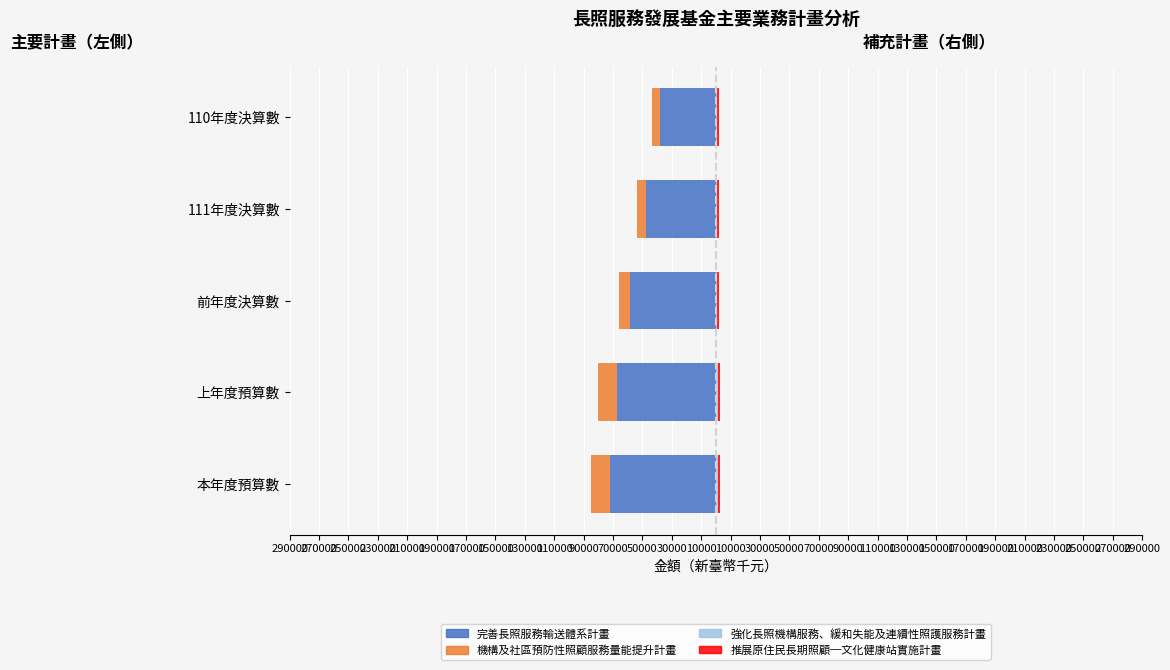

Reading left to right, transcribe all the data shown in this chart.

完善長照服務輸送體系計畫: -72178.2	-66949.1	-58671.5	-47667.1	-37959.2
機構及社區預防性照顧服務量能提升計畫: -12931.5	-13286.9	-6963.1	-6149.7	-5547.6
強化長照機構服務、緩和失能及連續性照護服務計畫: 1289.2	1177.3	864.5	831.1	868.3
推展原住民長期照顧─文化健康站實施計畫: 1500.0	1400.0	1258.0	1258.0	1040.4